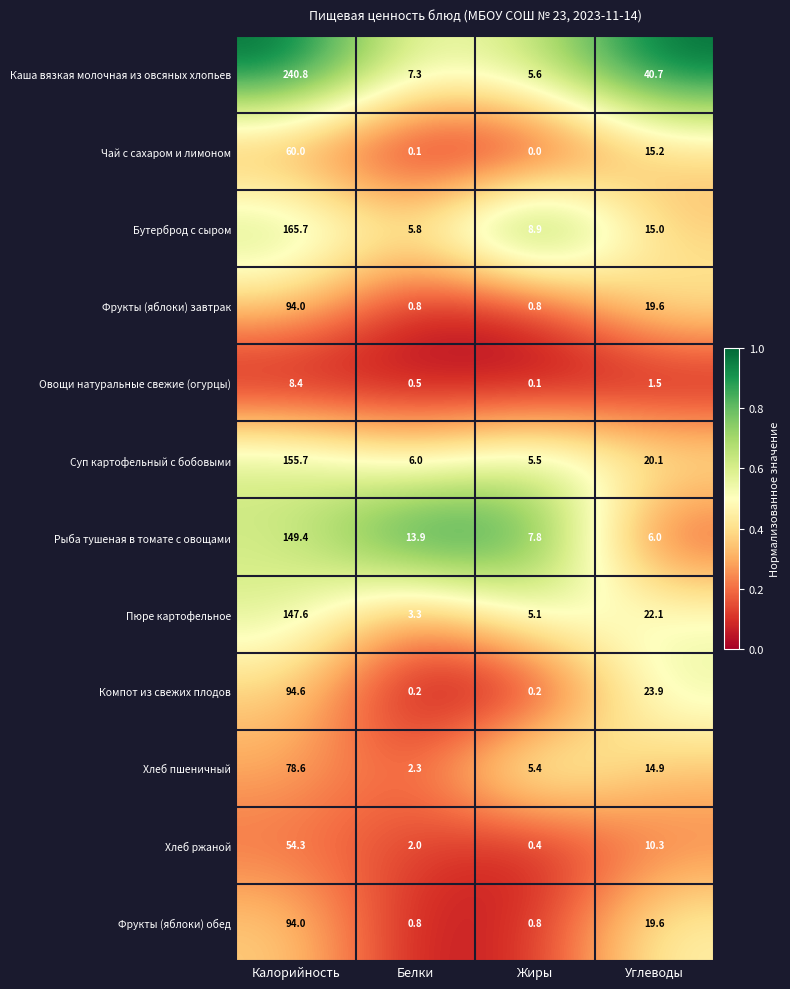

What is the difference between the Фрукты (яблоки) обед values at Калорийность and Жиры?

93.2